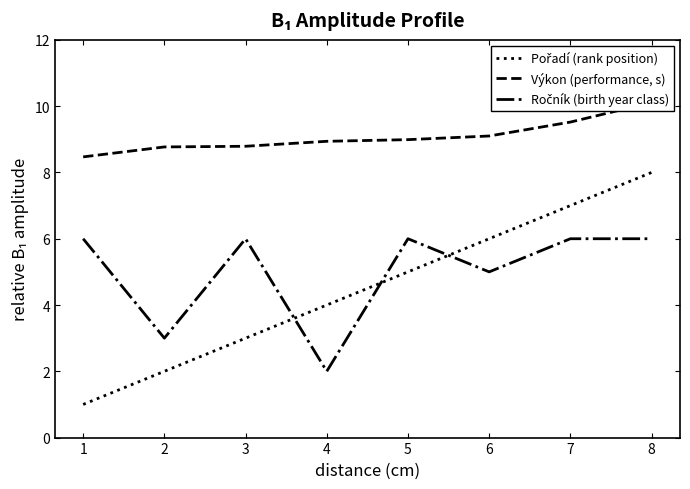

True or false: Pořadí (rank position) and Výkon (performance, s) cross at least once.

False